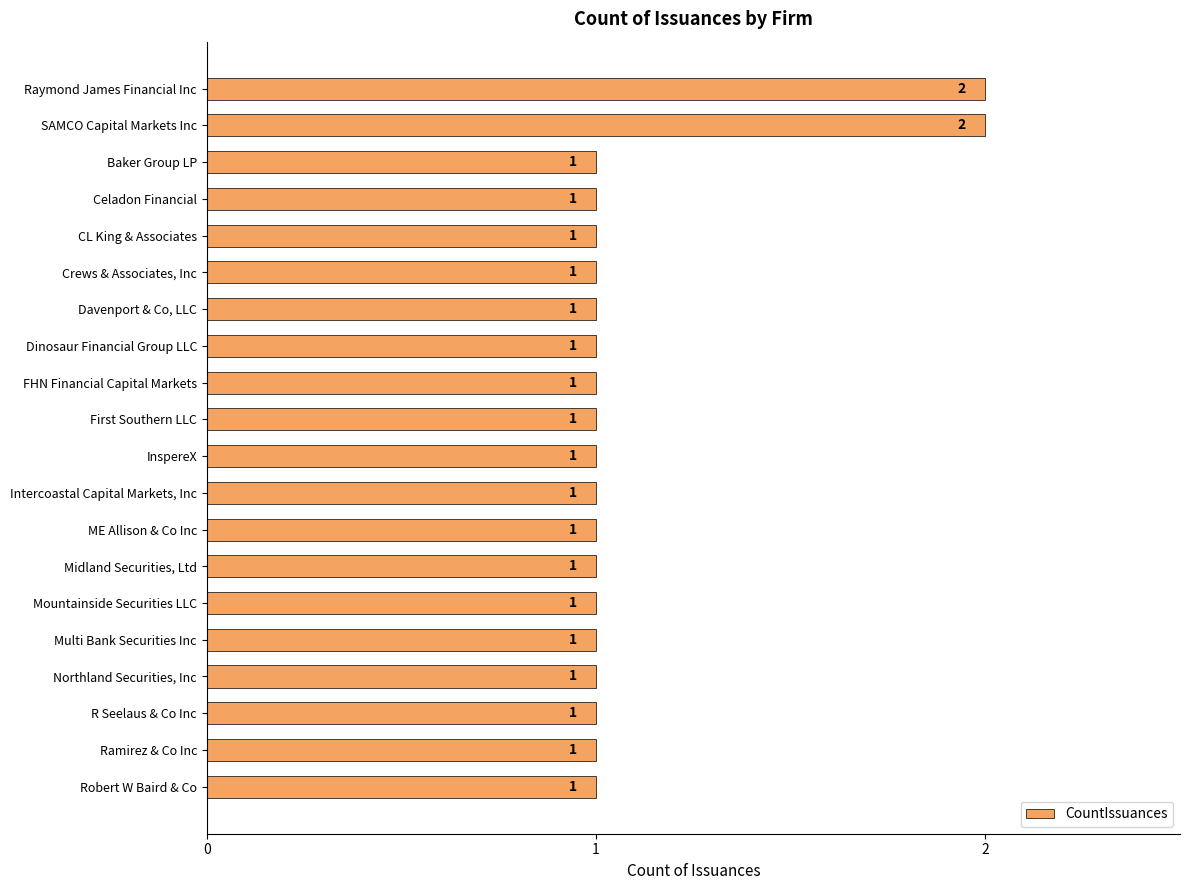

Count the values in the range 1 to 2.

20